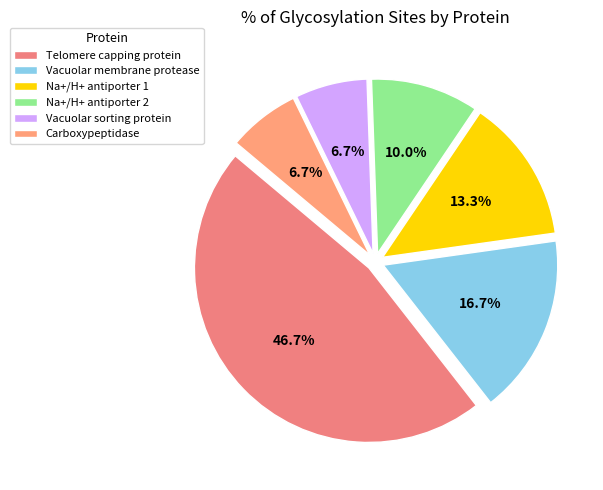

What is the smallest slice in the pie chart?

Vacuolar protein sorting/targeting protein